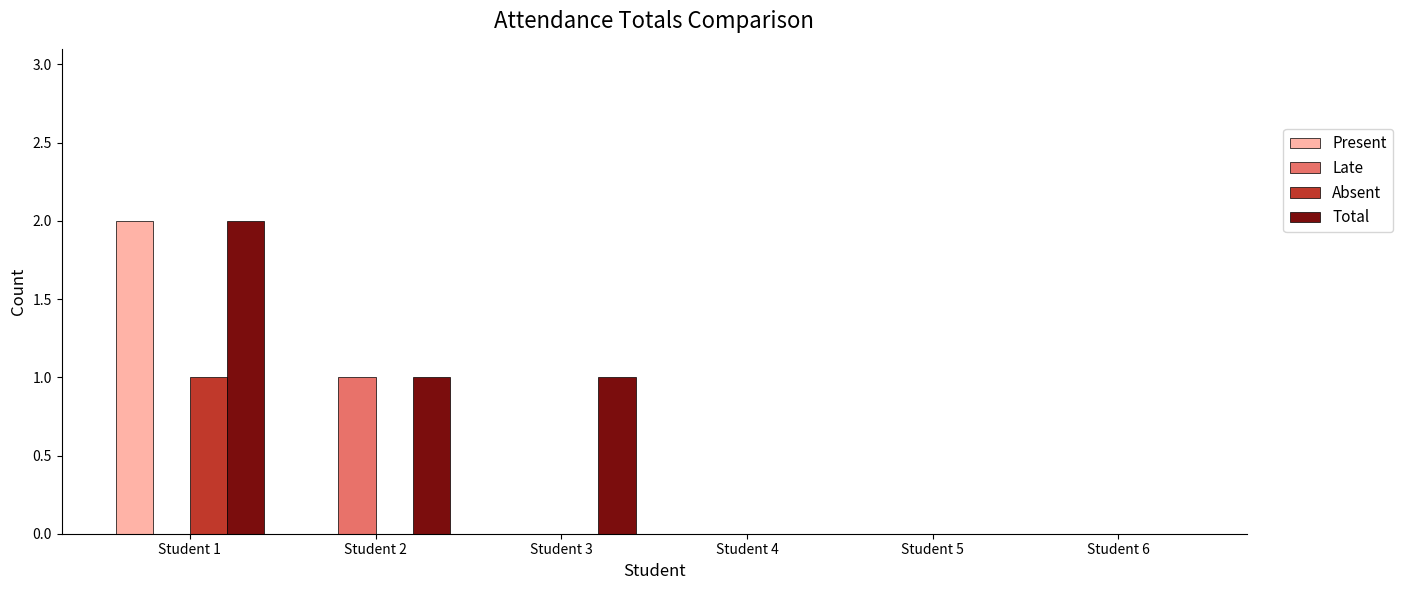

What is the average value of the Total series?

1